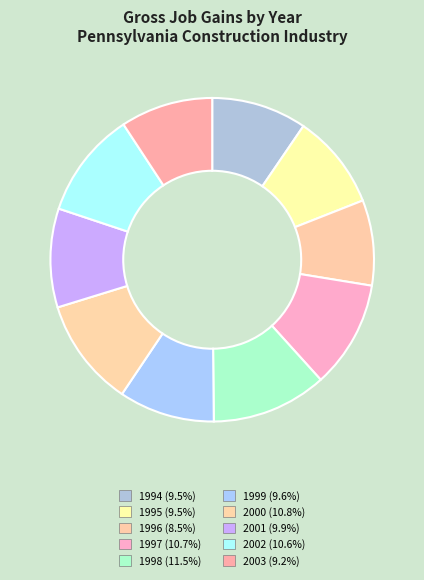

Which has a higher value, 2003 or 1997?

1997